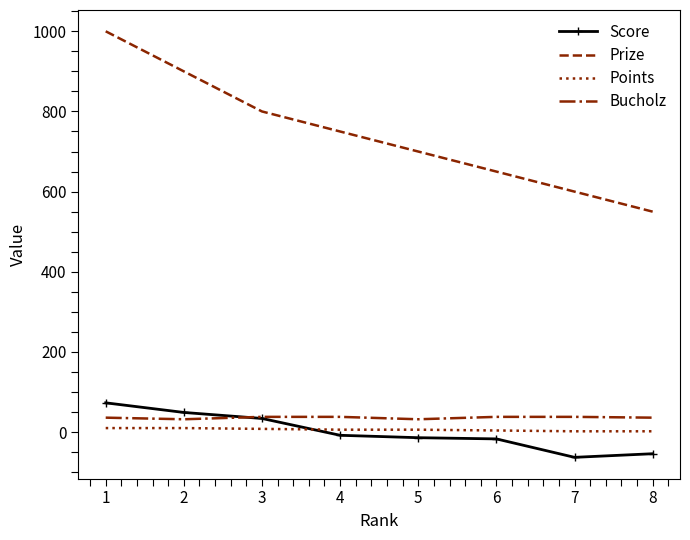

True or false: Points and Prize intersect in this chart.

False